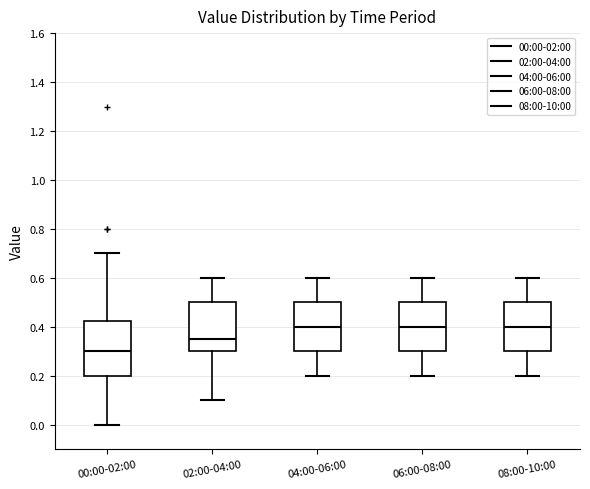

Where does the lower whisker of the box for 04:00-06:00 end on the y-axis? The values are not printed on the chart, so give them approximately, as read against the axis.

0.20